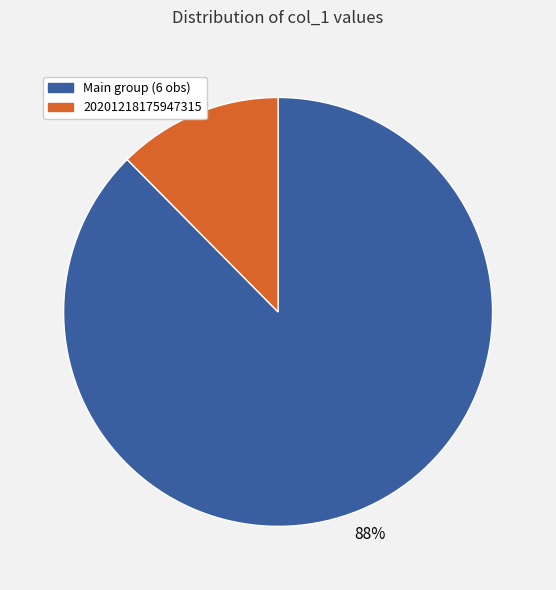

Count the number of slices in the pie.

2